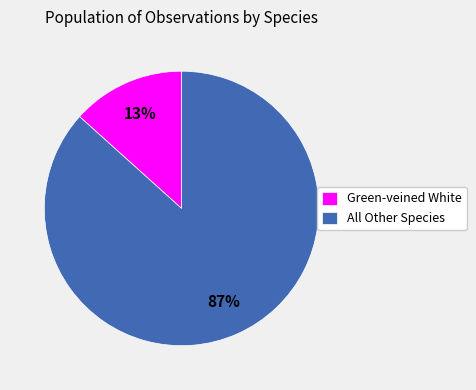

To the nearest percent, what is the combined percentage of Green-veined White and All Other Species?

100%